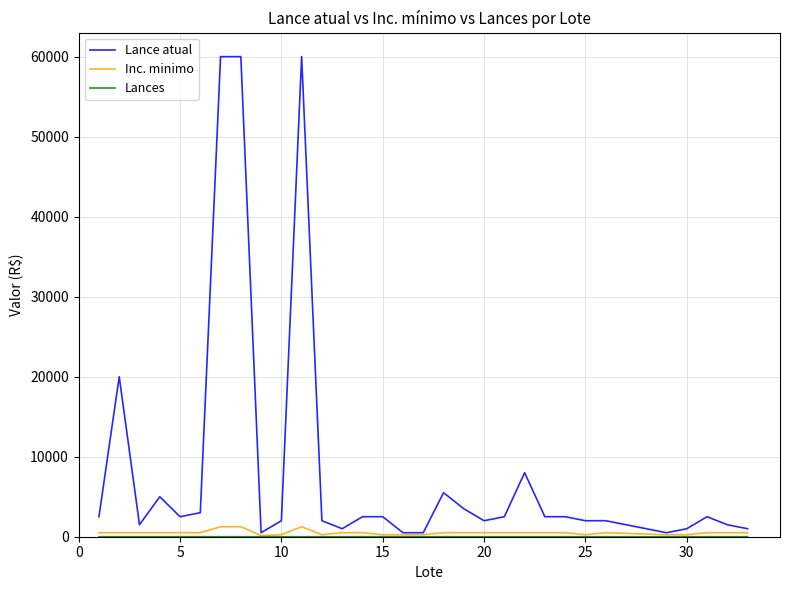

Which series has the widest spread of values?

Lance atual